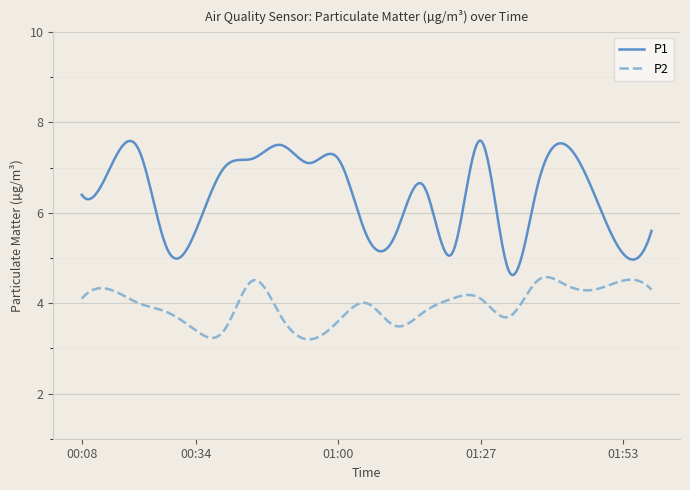

Which series has the widest spread of values?

P1